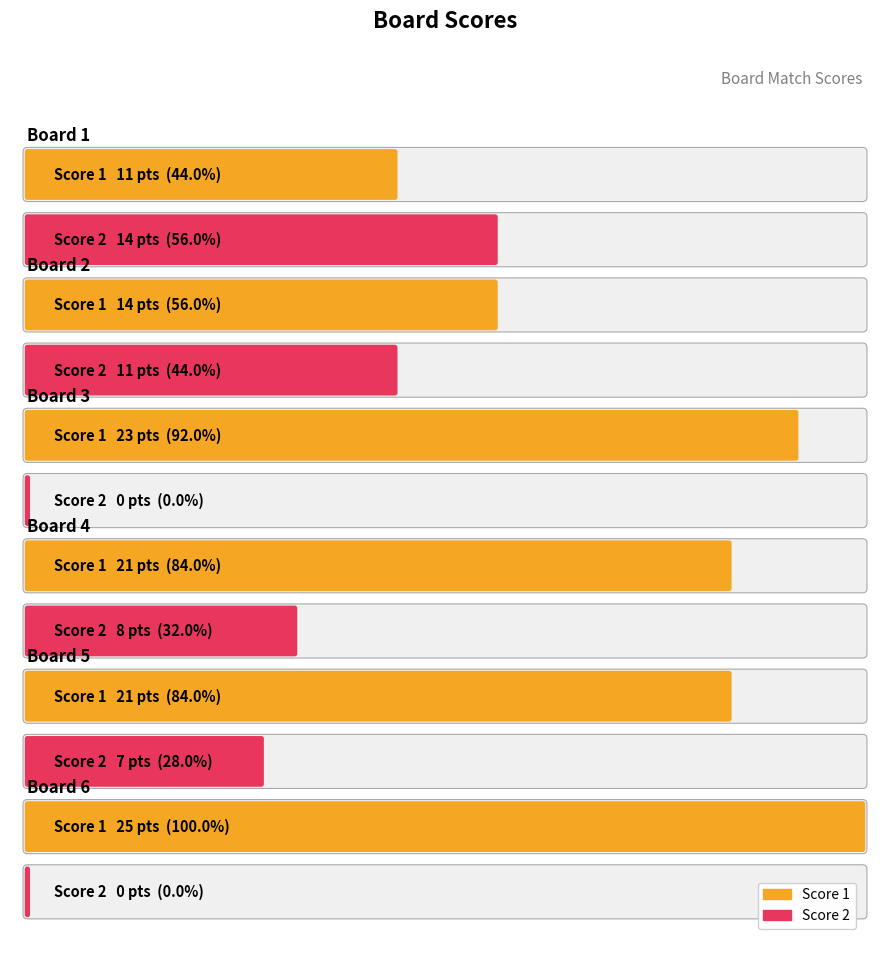

How many values in the Score 1 series are below 21?

2